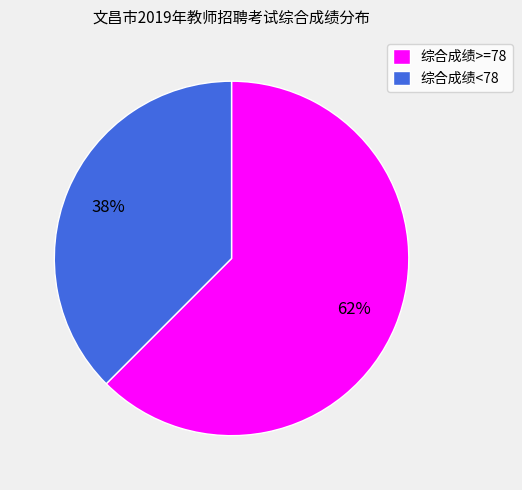

To the nearest percent, what is the average slice percentage?

50%